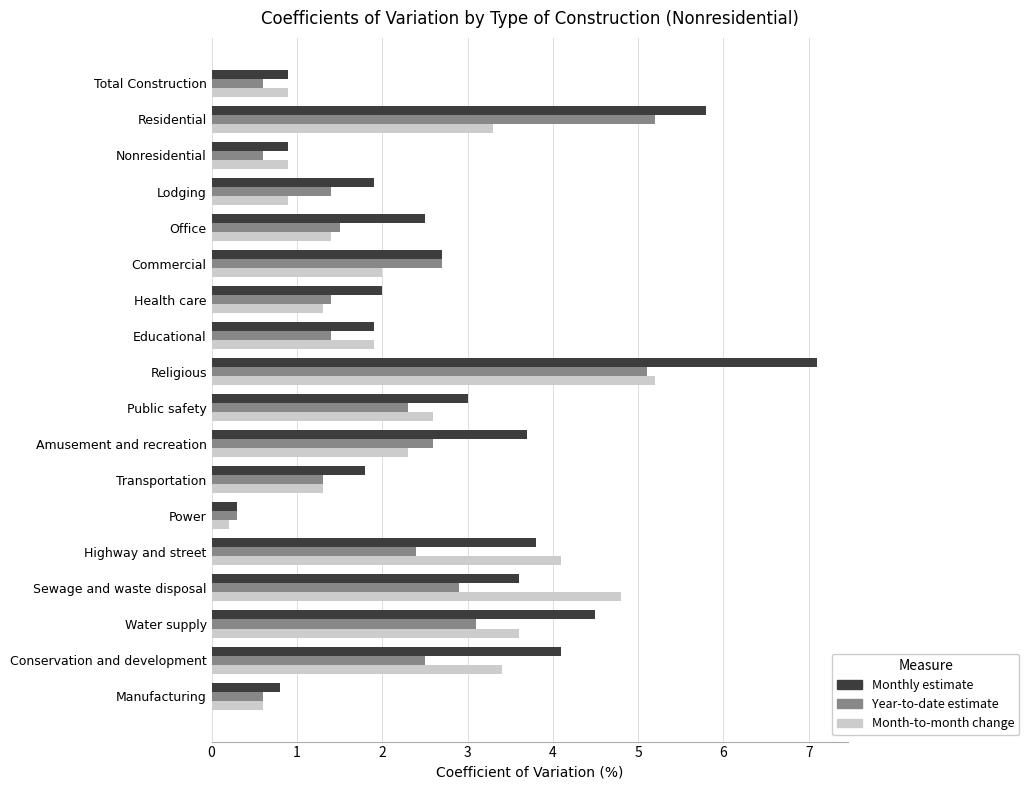

At which label does Year-to-date estimate reach its peak?

Residential